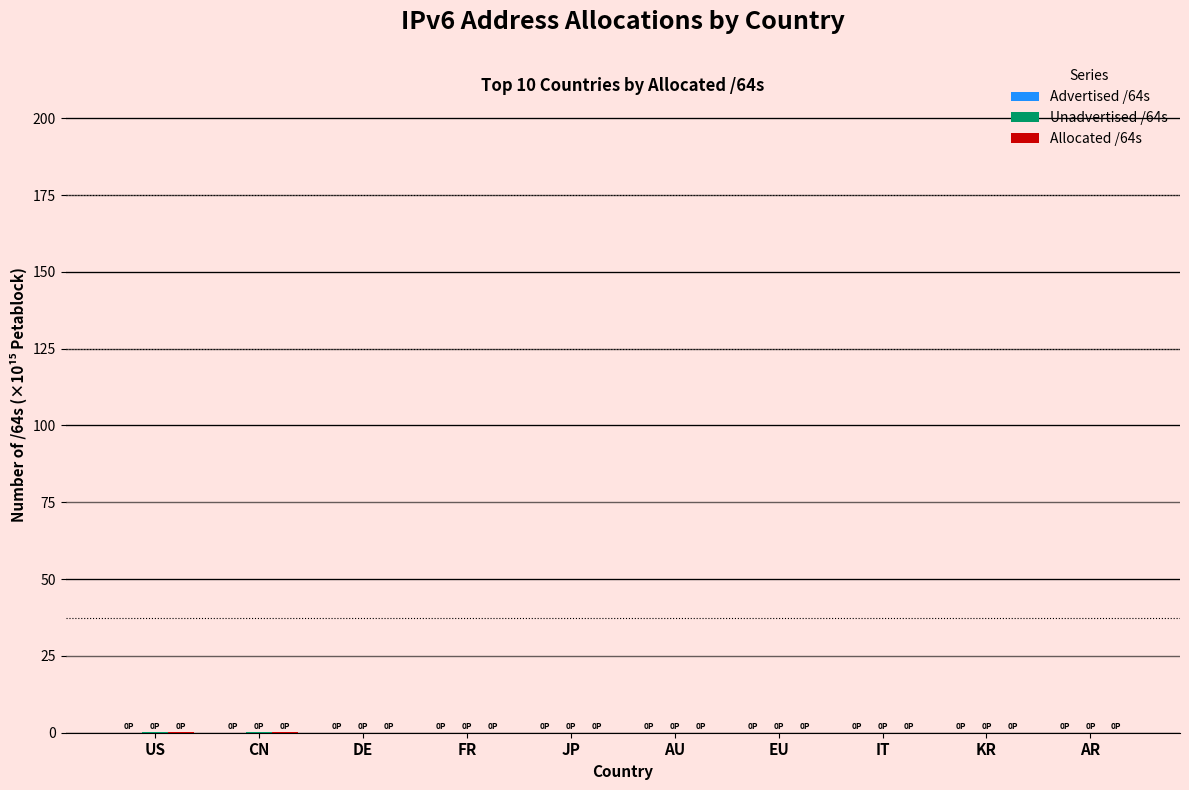

How many distinct data groups are displayed?

3